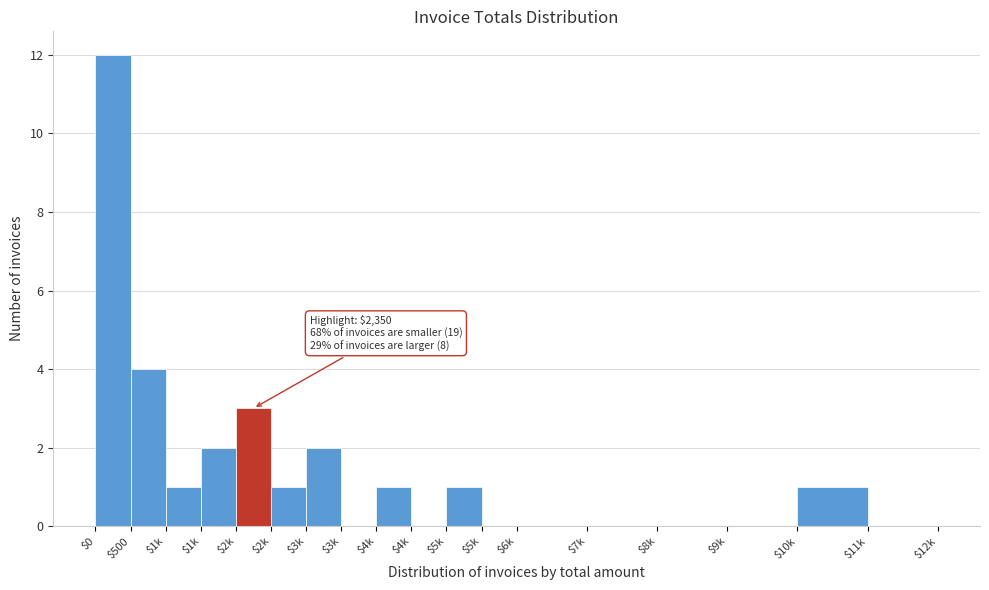

How many distinct data groups are displayed?

1